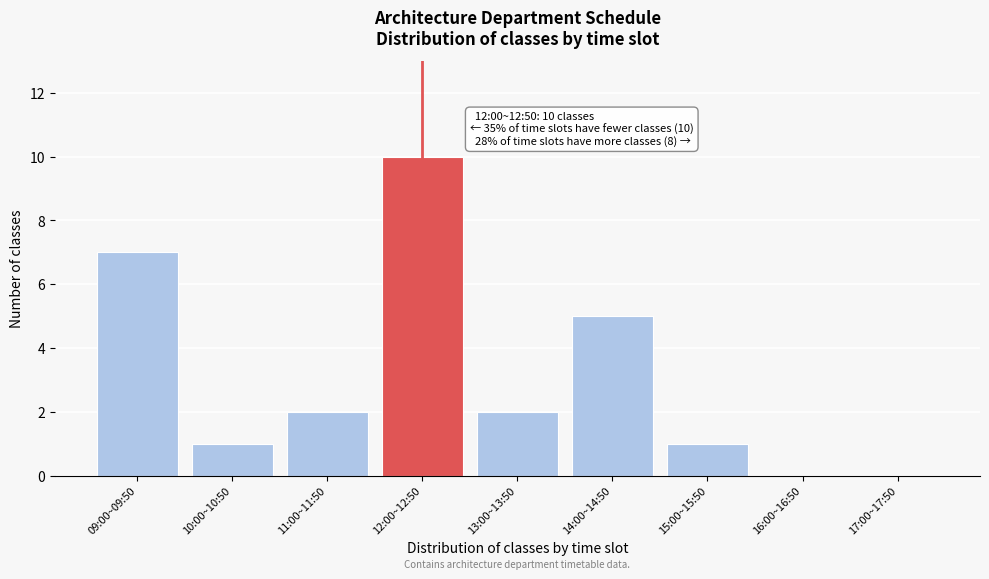

Reading left to right, list all the values displayed in this chart.

09:00~09:50=7	10:00~10:50=1	11:00~11:50=2	12:00~12:50=10	13:00~13:50=2	14:00~14:50=5	15:00~15:50=1	16:00~16:50=0	17:00~17:50=0